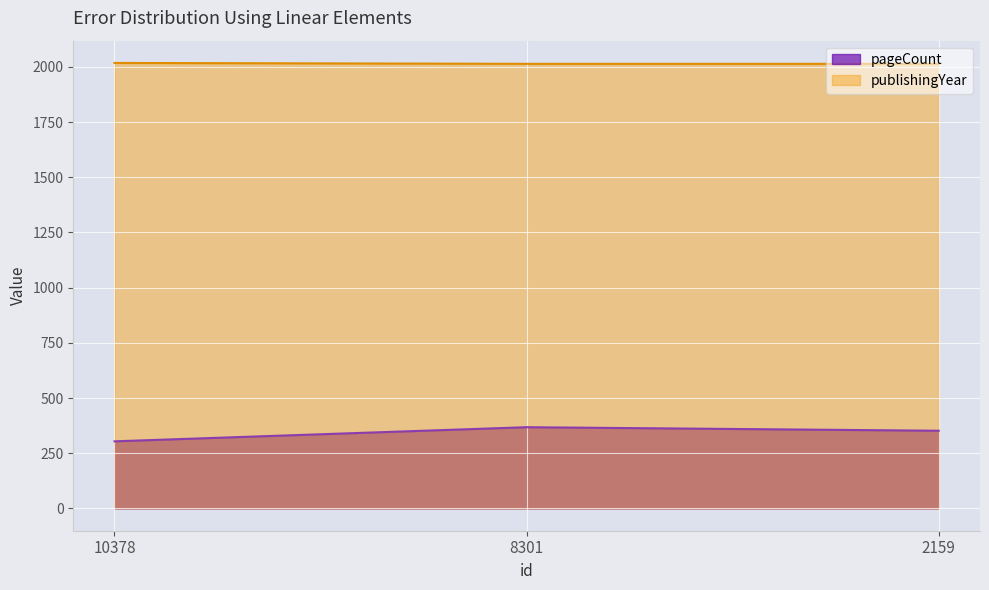

Which category has the lowest value in the pageCount series?

10378